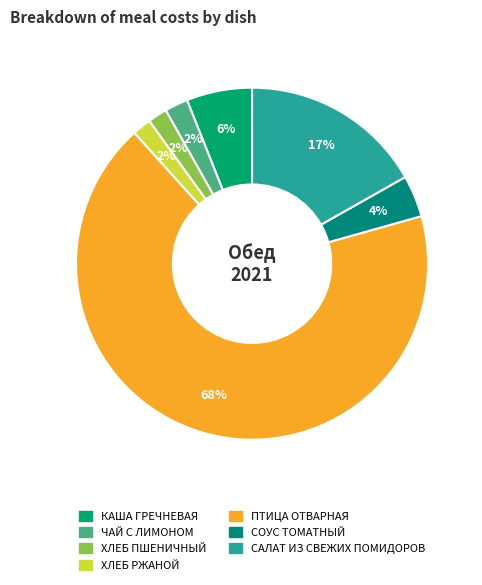

The СОУС ТОМАТНЫЙ slice represents 4% of the pie. True or false?

True